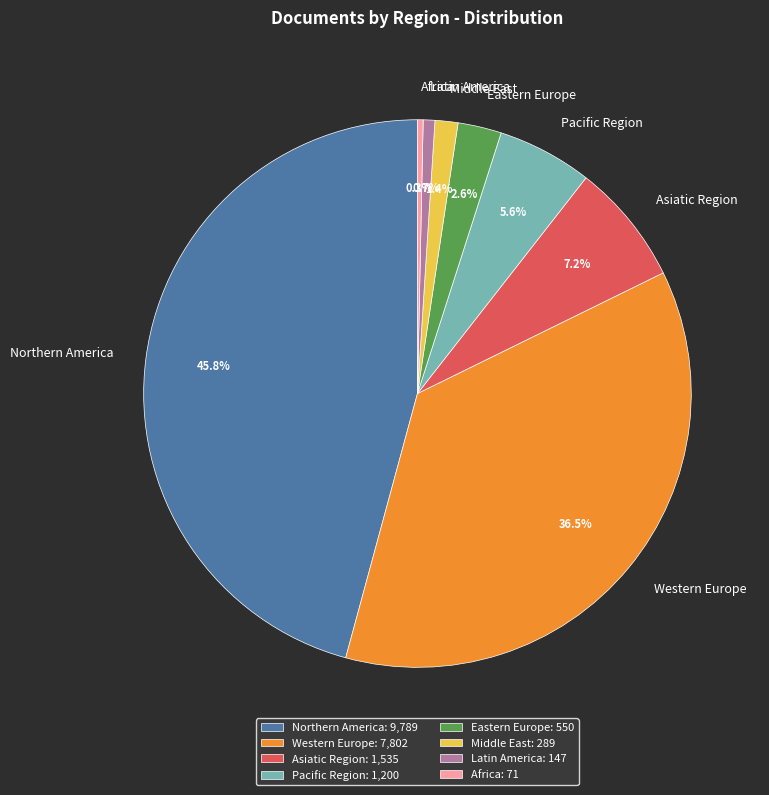

How many slices are in this pie chart?

8